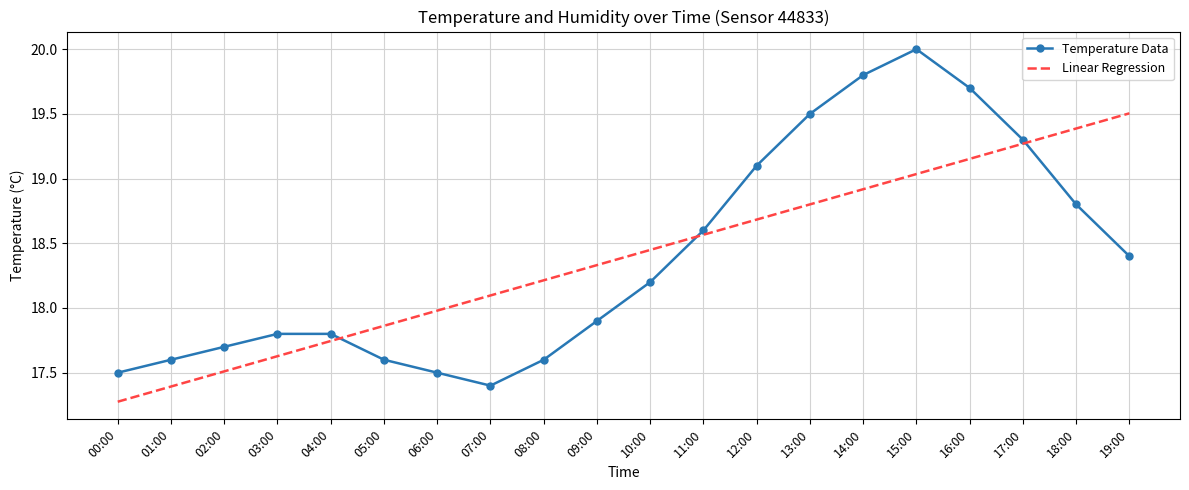

List the labels in order of Linear Regression value, largest first.

19:00, 18:00, 17:00, 16:00, 15:00, 14:00, 13:00, 12:00, 11:00, 10:00, 09:00, 08:00, 07:00, 06:00, 05:00, 04:00, 03:00, 02:00, 01:00, 00:00